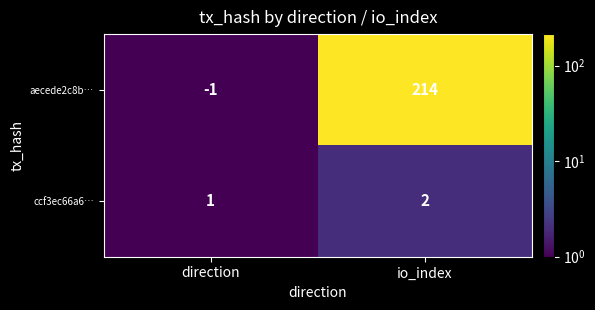

What is the difference between the highest and lowest values at io_index?

212